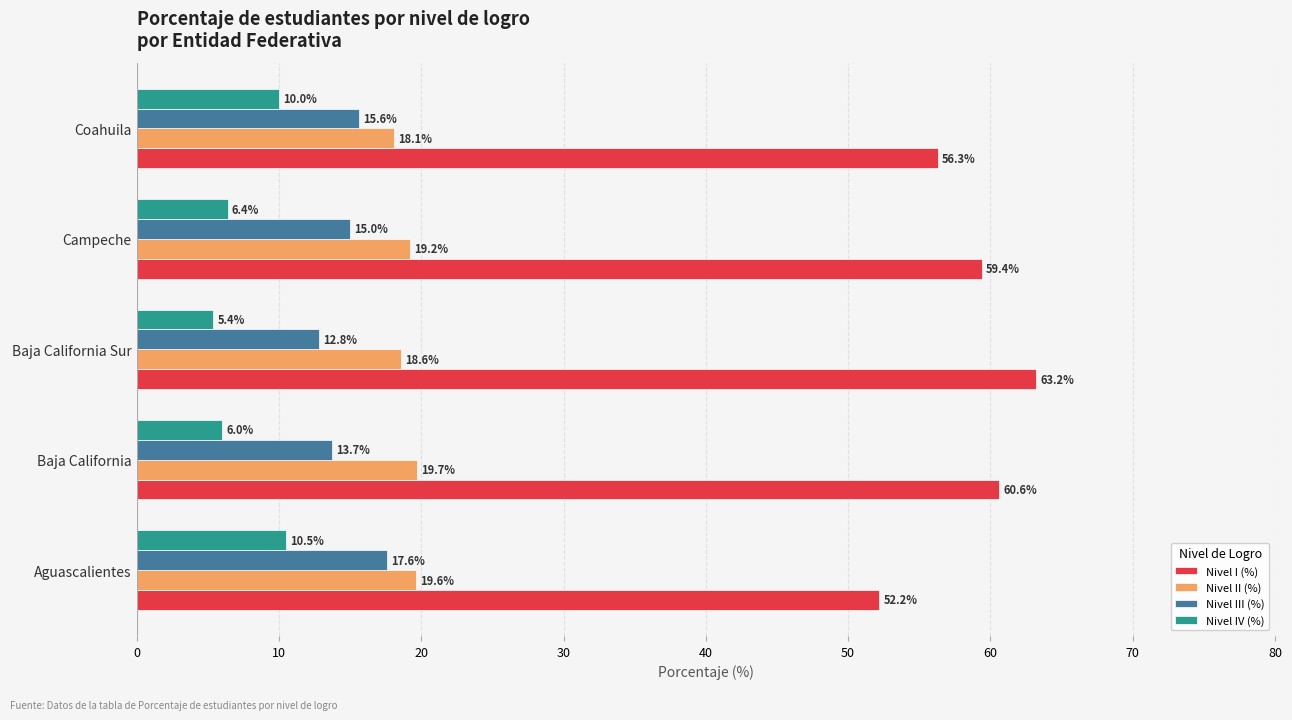

What are all the series names shown in the legend?

Nivel I (%), Nivel II (%), Nivel III (%), Nivel IV (%)